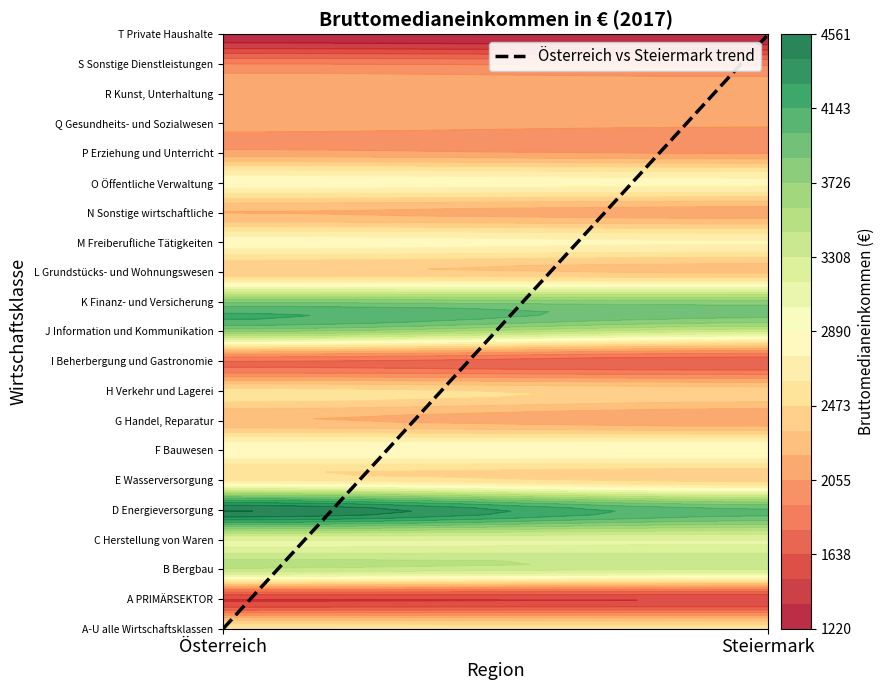

Count the number of categories in the chart.

21